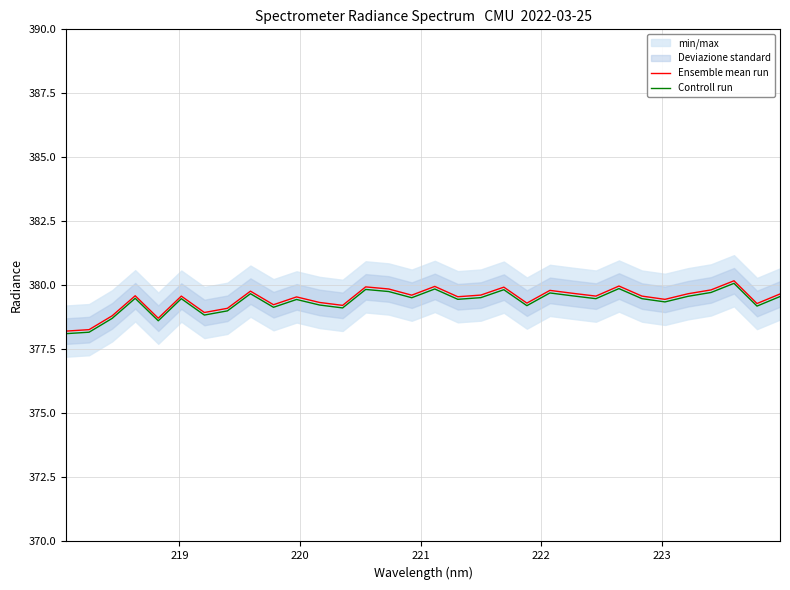

What is the minimum value for Ensemble mean run?

378.2